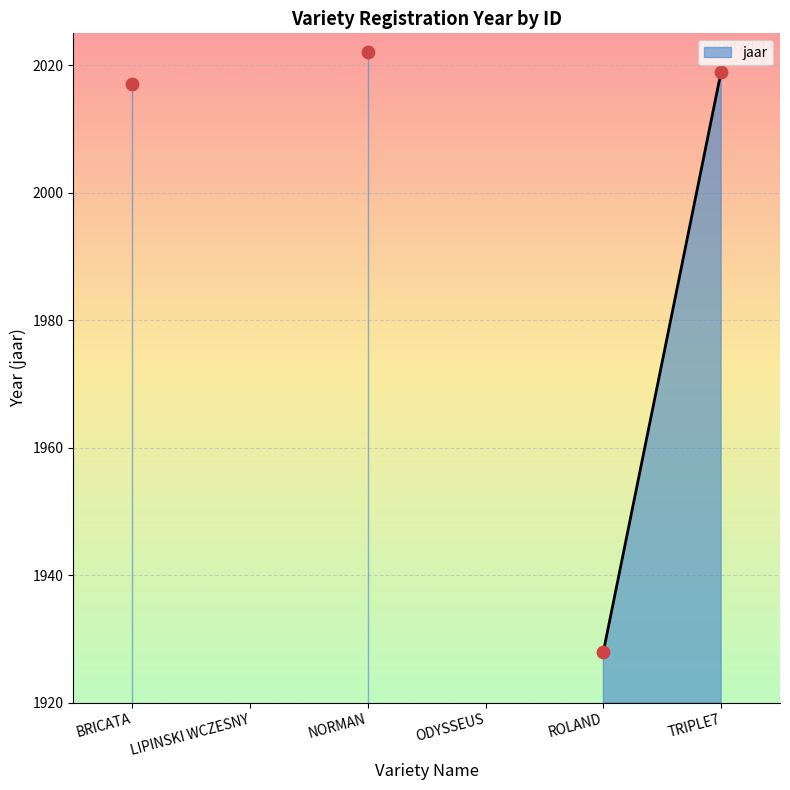

Between LIPINSKI WCZESNY and BRICATA, which is larger?

BRICATA